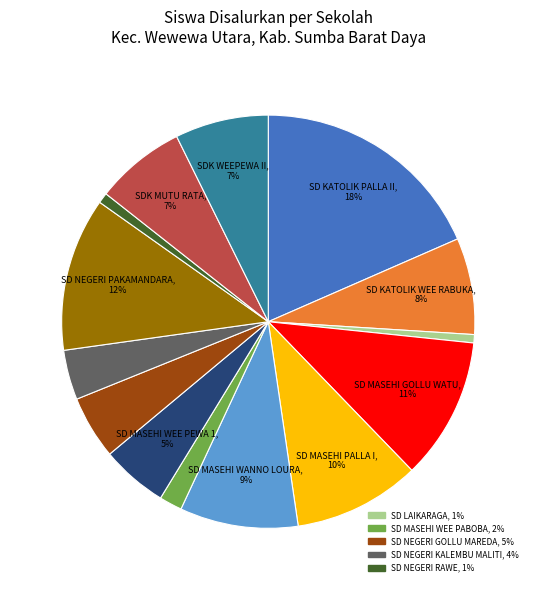

Does any single category account for the majority?

No